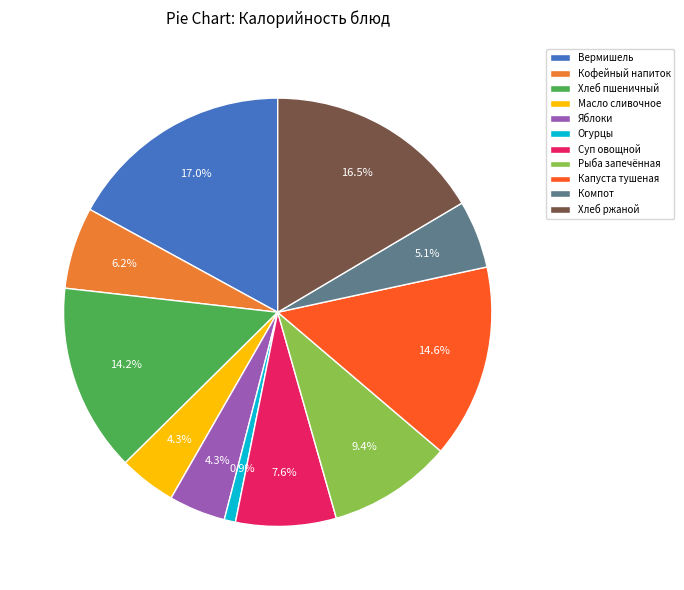

What percentage do Кофейный напиток and Хлеб пшеничный together represent?

20.4%